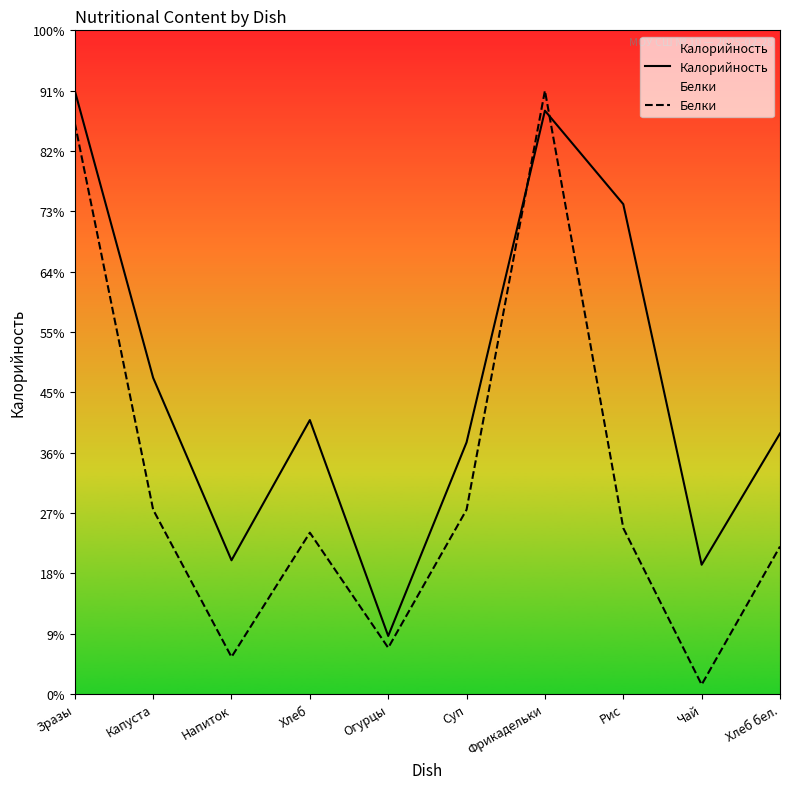

What is the label of the 6th point from the left?

Суп